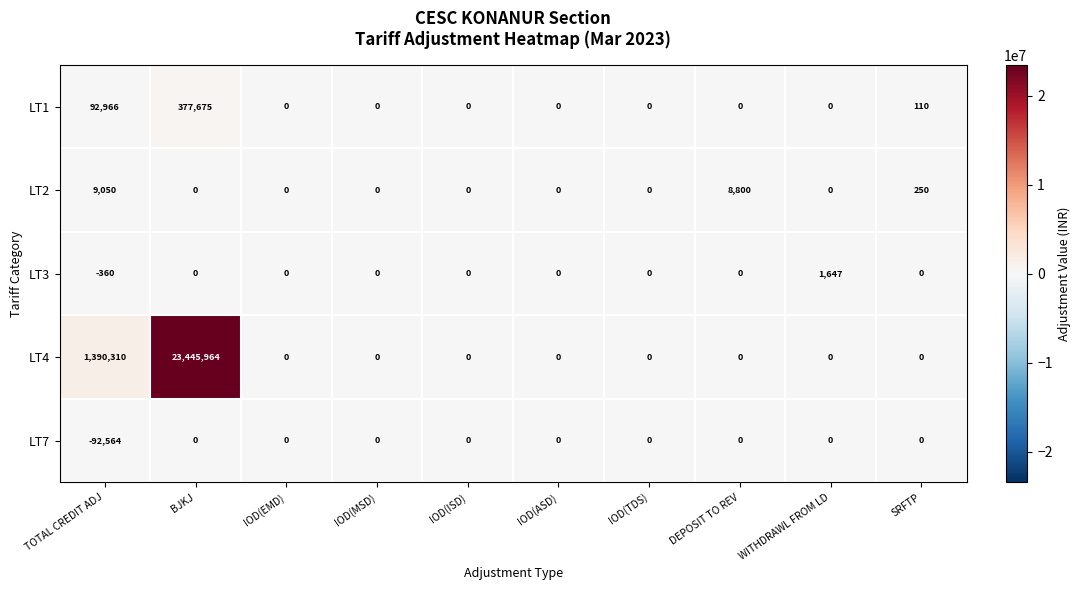

The value of LT4 at IOD(TDS) is -14381027. True or false?

False